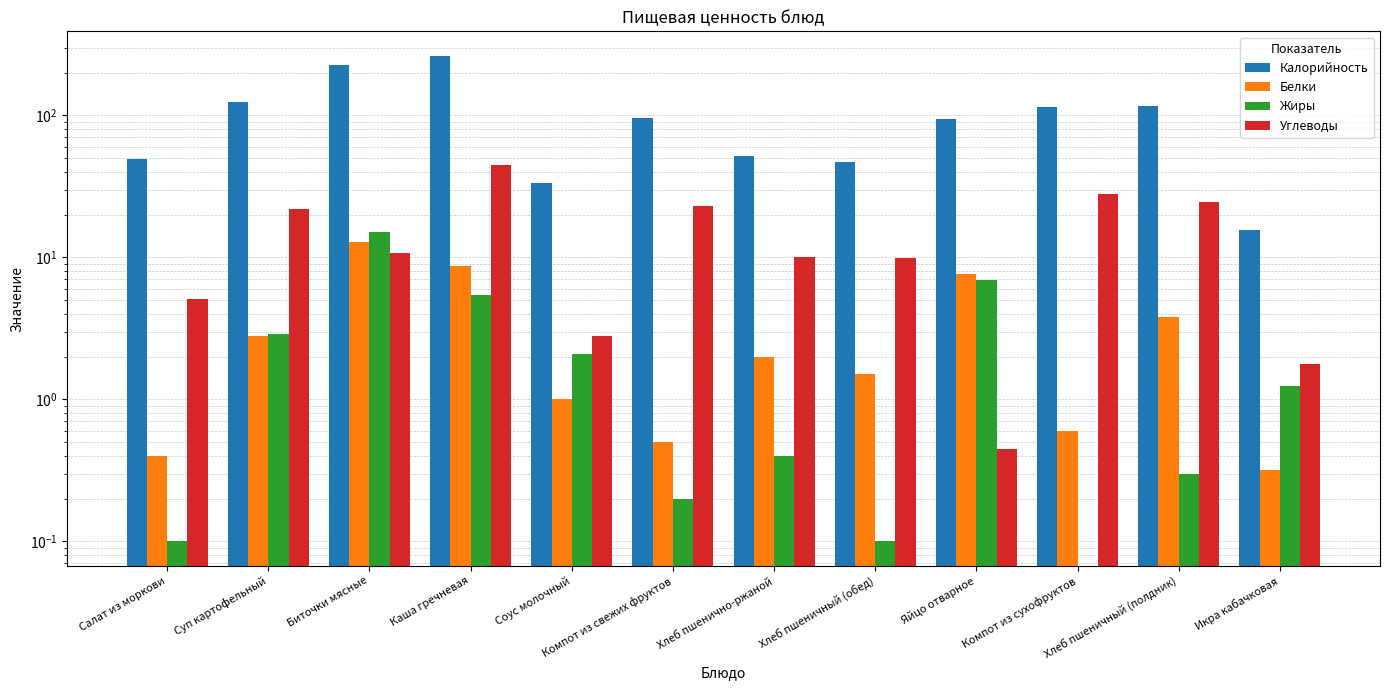

Is it true that Калорийность equals 124.1 at Суп картофельный?

True